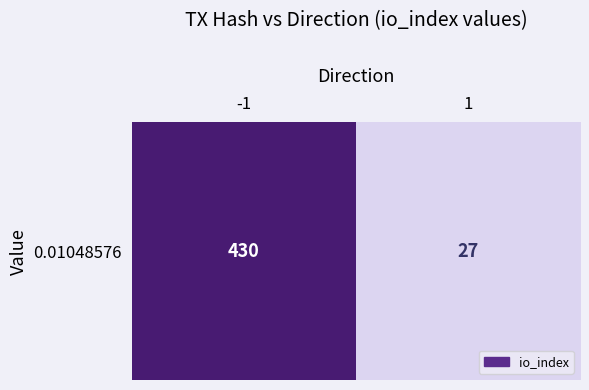

Between -1 and 1, which is larger?

-1